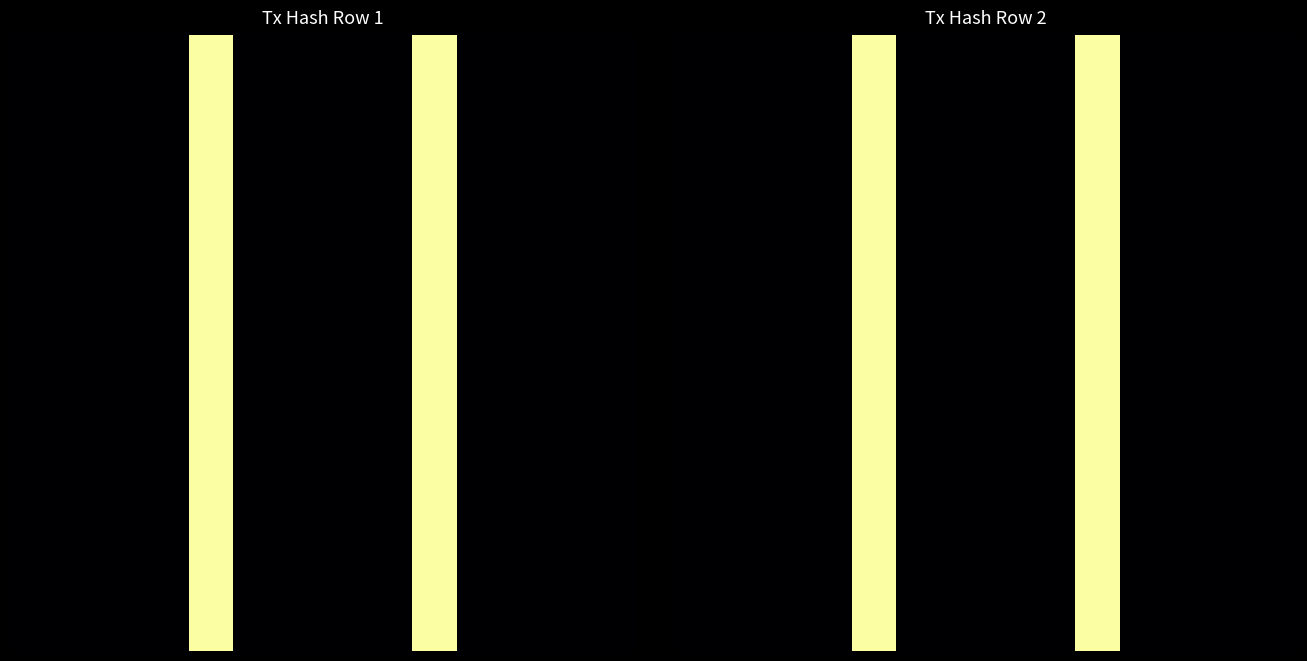

Which category has the highest value across all series?

9